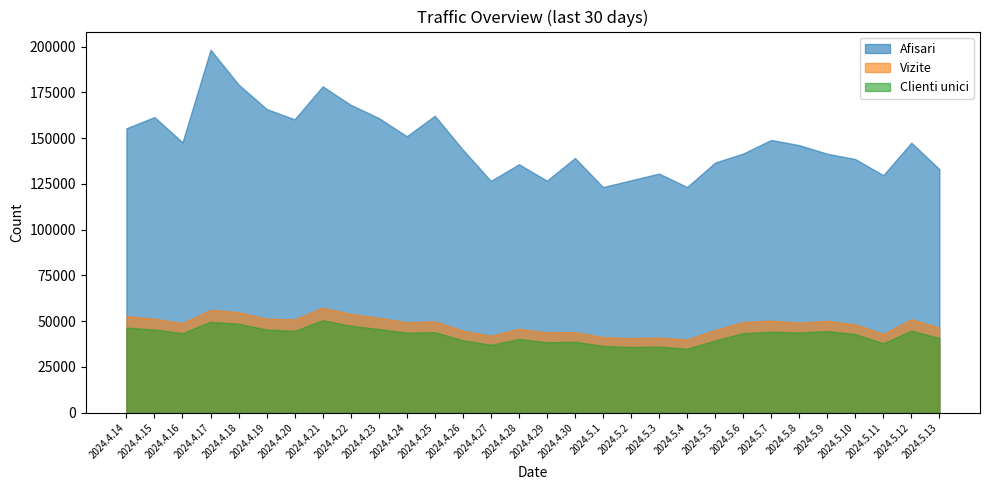

What is the difference between the highest and lowest values at 2024.5.5?

97250